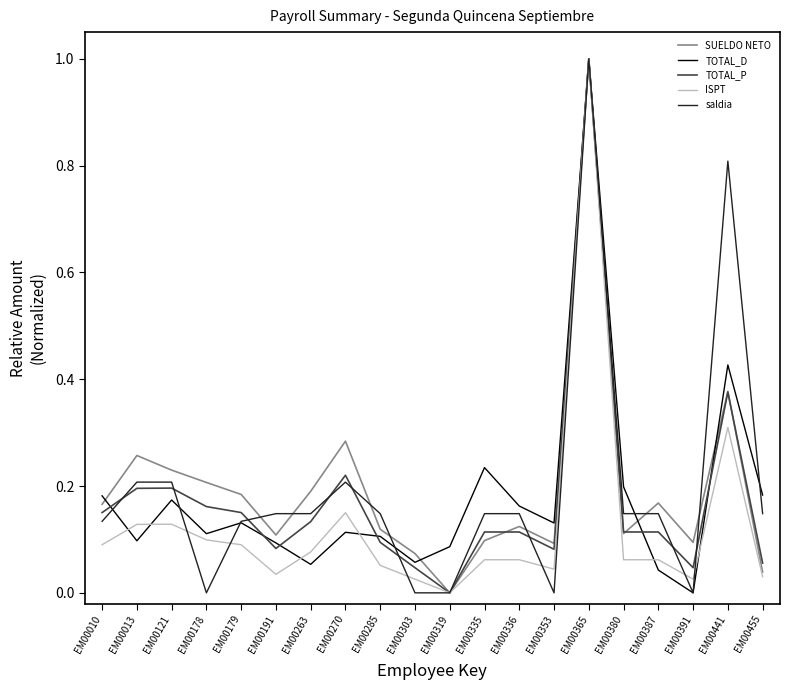

Does the chart have visible grid lines?

No